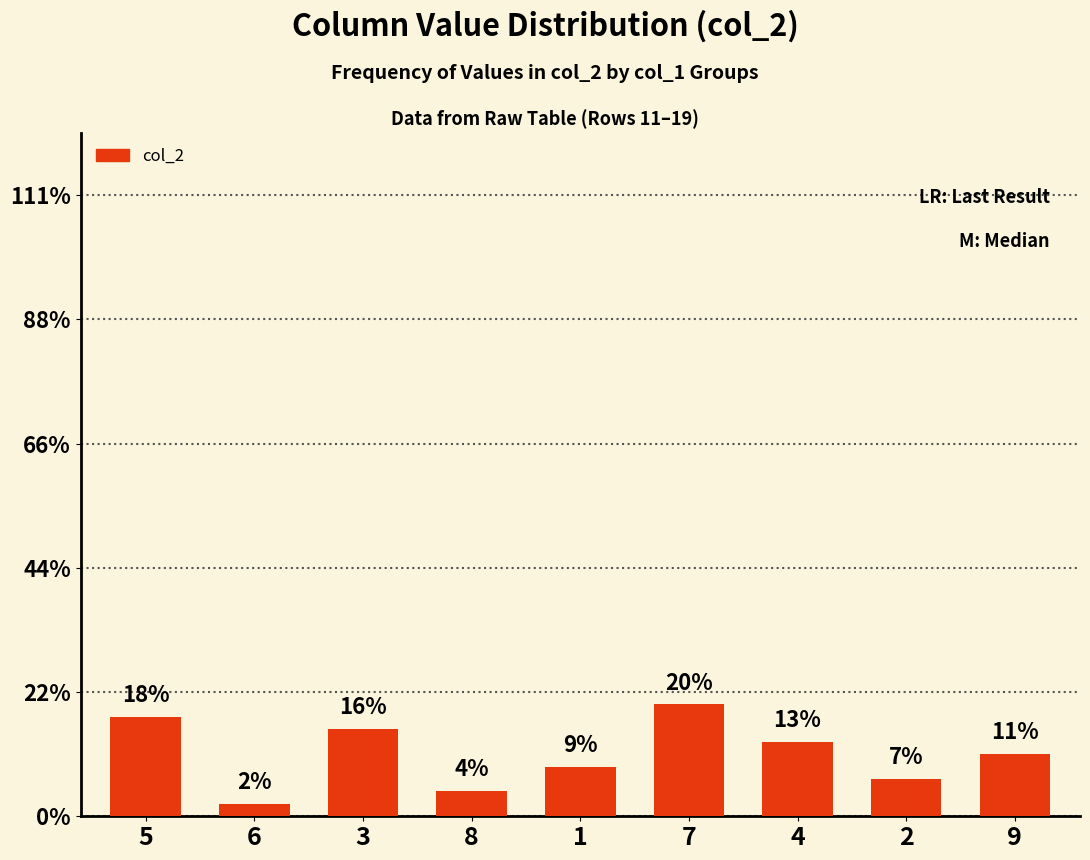

At which category does the chart reach its peak across all series?

7